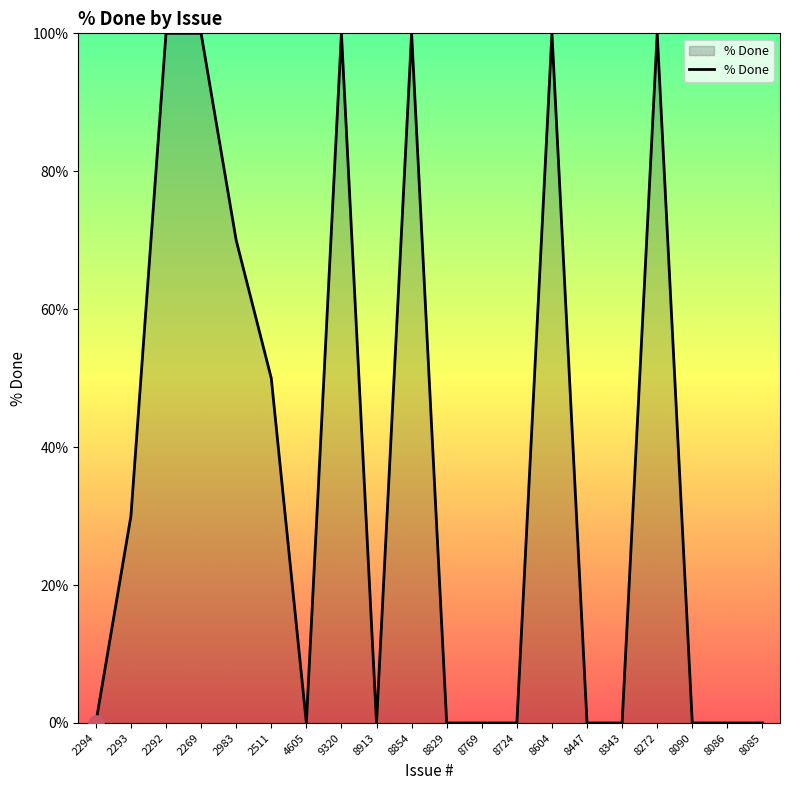

Which has a higher value, 2983 or 8854?

8854